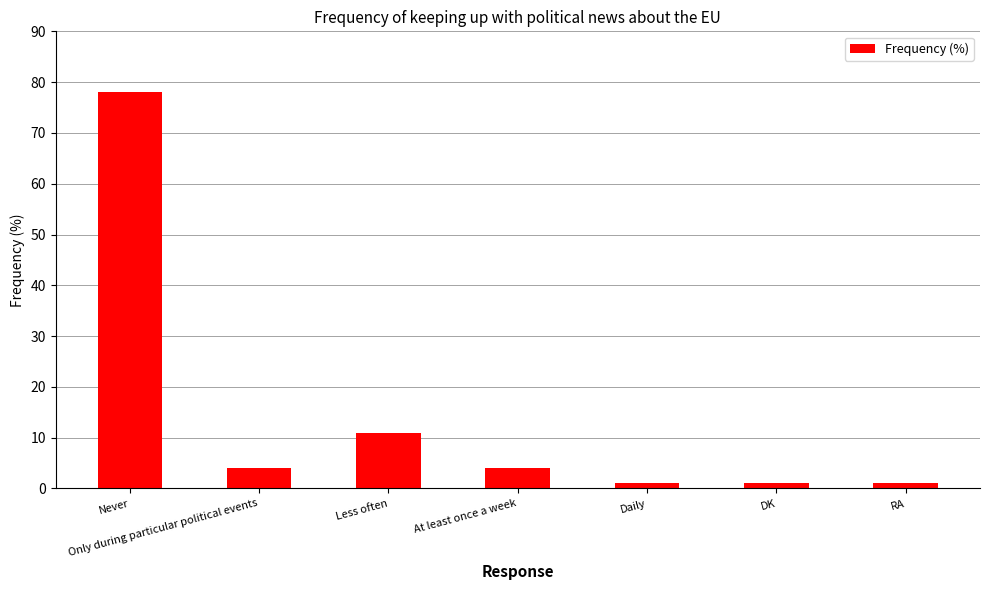

What position from the left is Never?

1